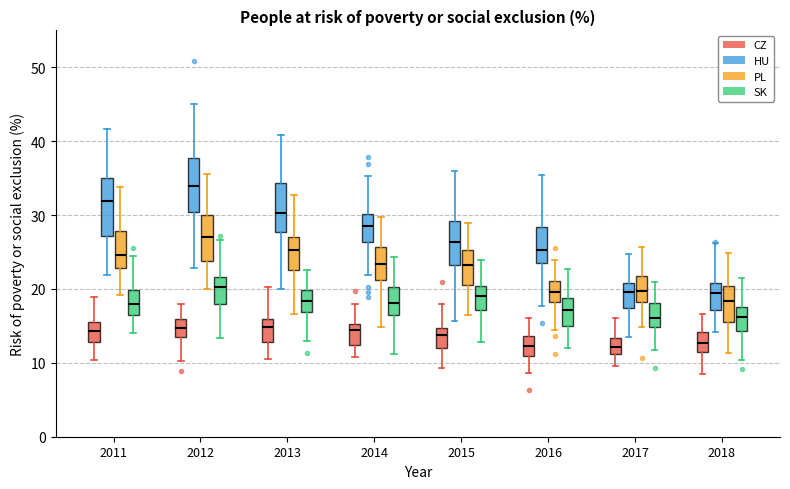

Reading left to right, transcribe this box plot: for each box, give where its median line is, the range the box spans, and where its two whiskers end, as read against the y-axis. The values are not printed on the chart, so give them approximately, as read against the axis.

2011 (CZ): median 14, box 13 to 16, whiskers 10 to 19
2011 (HU): median 32, box 27 to 35, whiskers 22 to 42
2011 (PL): median 25, box 23 to 28, whiskers 19 to 34
2011 (SK): median 18, box 17 to 20, whiskers 14 to 25
2012 (CZ): median 15, box 14 to 16, whiskers 10 to 18
2012 (HU): median 34, box 30 to 38, whiskers 23 to 45
2012 (PL): median 27, box 24 to 30, whiskers 20 to 36
2012 (SK): median 20, box 18 to 22, whiskers 13 to 27
2013 (CZ): median 15, box 13 to 16, whiskers 11 to 20
2013 (HU): median 30, box 28 to 34, whiskers 20 to 41
2013 (PL): median 25, box 23 to 27, whiskers 17 to 33
2013 (SK): median 18, box 17 to 20, whiskers 13 to 23
2014 (CZ): median 14, box 12 to 15, whiskers 11 to 18
2014 (HU): median 29, box 26 to 30, whiskers 22 to 35
2014 (PL): median 23, box 21 to 26, whiskers 15 to 30
2014 (SK): median 18, box 17 to 20, whiskers 11 to 24
2015 (CZ): median 14, box 12 to 15, whiskers 9 to 18
2015 (HU): median 26, box 23 to 29, whiskers 16 to 36
2015 (PL): median 23, box 21 to 25, whiskers 16 to 29
2015 (SK): median 19, box 17 to 20, whiskers 13 to 24
2016 (CZ): median 12, box 11 to 14, whiskers 9 to 16
2016 (HU): median 25, box 24 to 28, whiskers 18 to 35
2016 (PL): median 20, box 18 to 21, whiskers 14 to 24
2016 (SK): median 17, box 15 to 19, whiskers 12 to 23
2017 (CZ): median 12, box 11 to 13, whiskers 10 to 16
2017 (HU): median 20, box 17 to 21, whiskers 13 to 25
2017 (PL): median 20, box 18 to 22, whiskers 15 to 26
2017 (SK): median 16, box 15 to 18, whiskers 12 to 21
2018 (CZ): median 13, box 11 to 14, whiskers 9 to 17
2018 (HU): median 19, box 17 to 21, whiskers 14 to 26
2018 (PL): median 18, box 16 to 20, whiskers 11 to 25
2018 (SK): median 16, box 14 to 18, whiskers 10 to 21